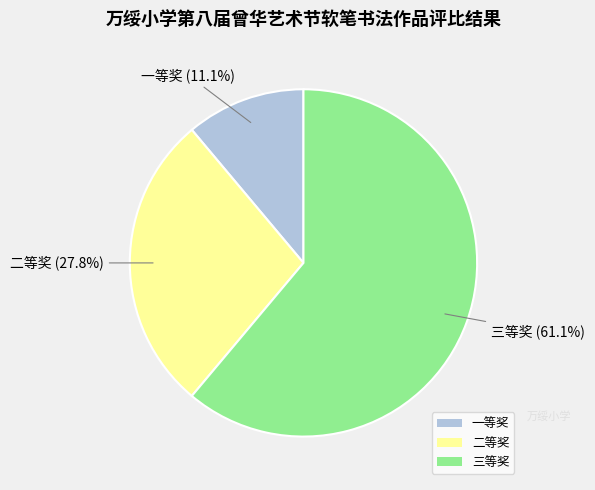

How many segments does this pie chart have?

3